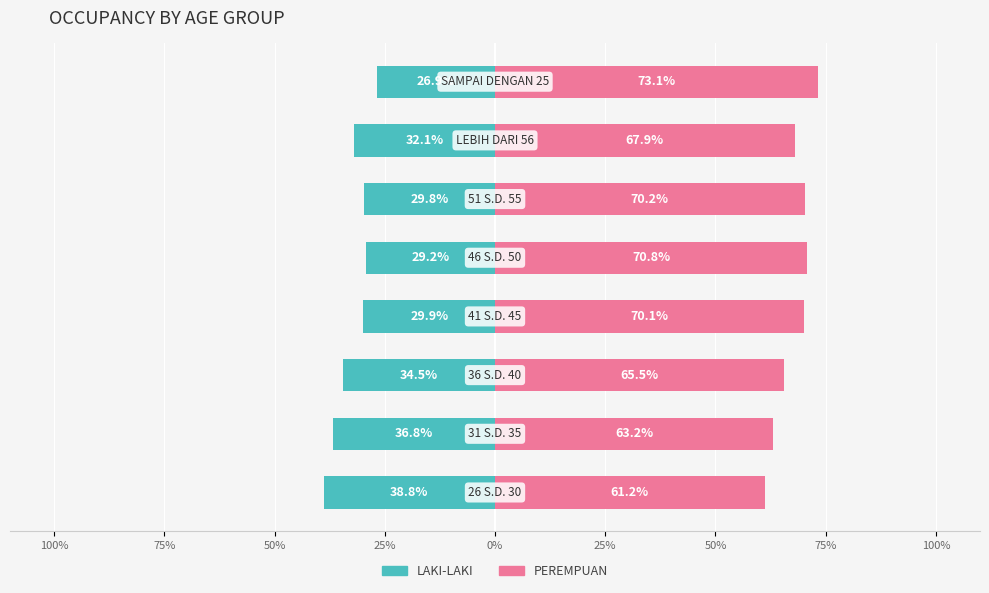

What is the greatest value displayed?

73.1